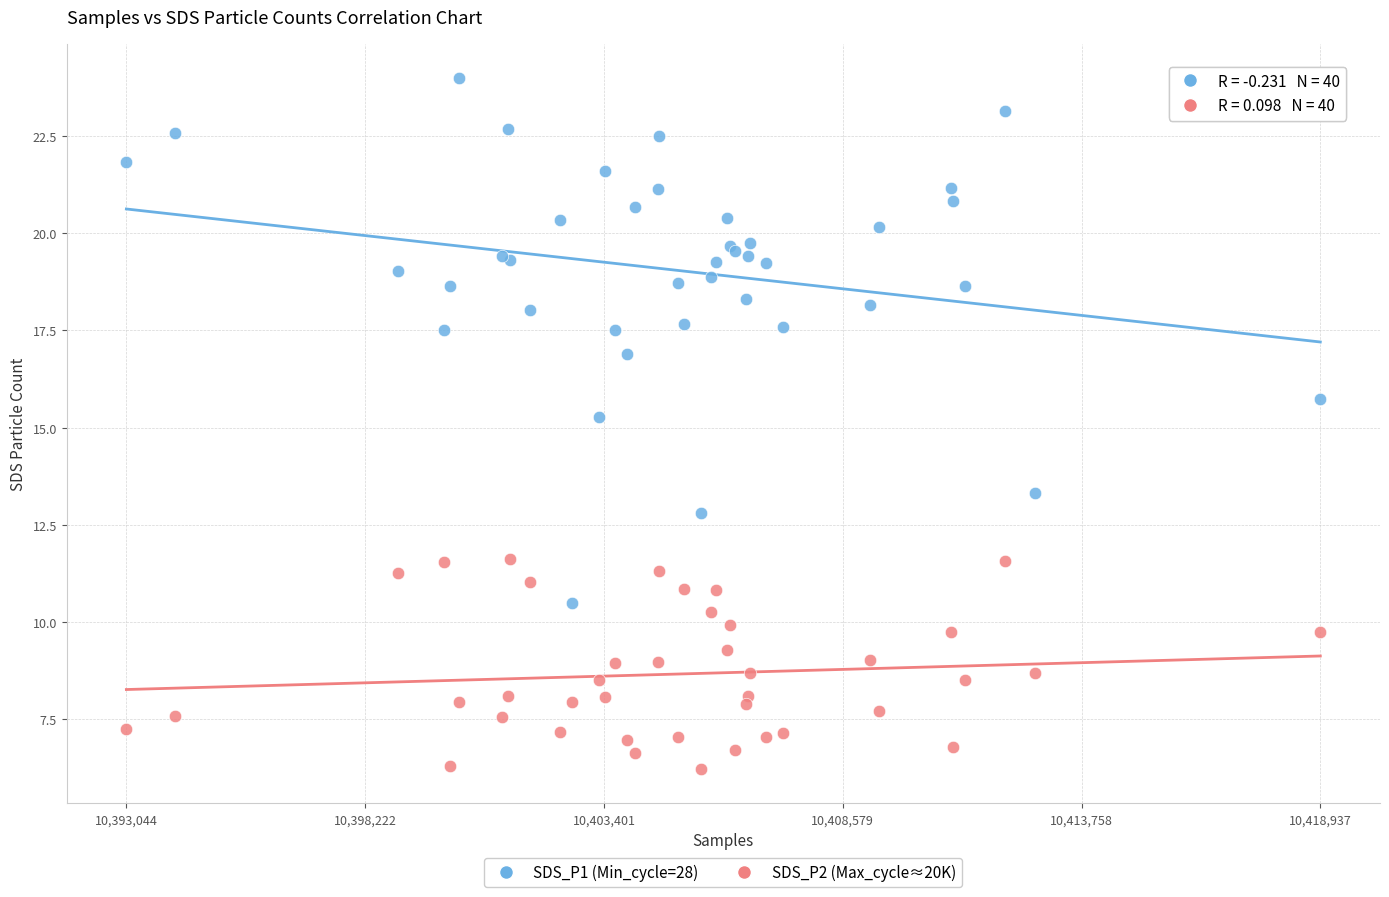

Which series contains the highest Y value?

SDS_P1 (Min_cycle=28)